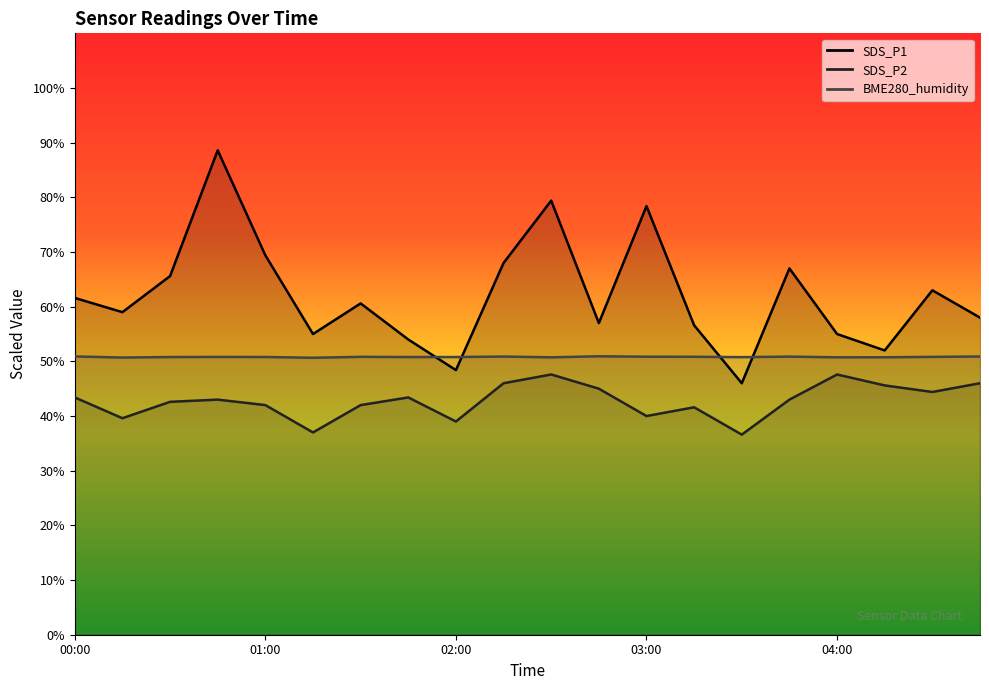

Where is the first local minimum for SDS_P1?

00:15